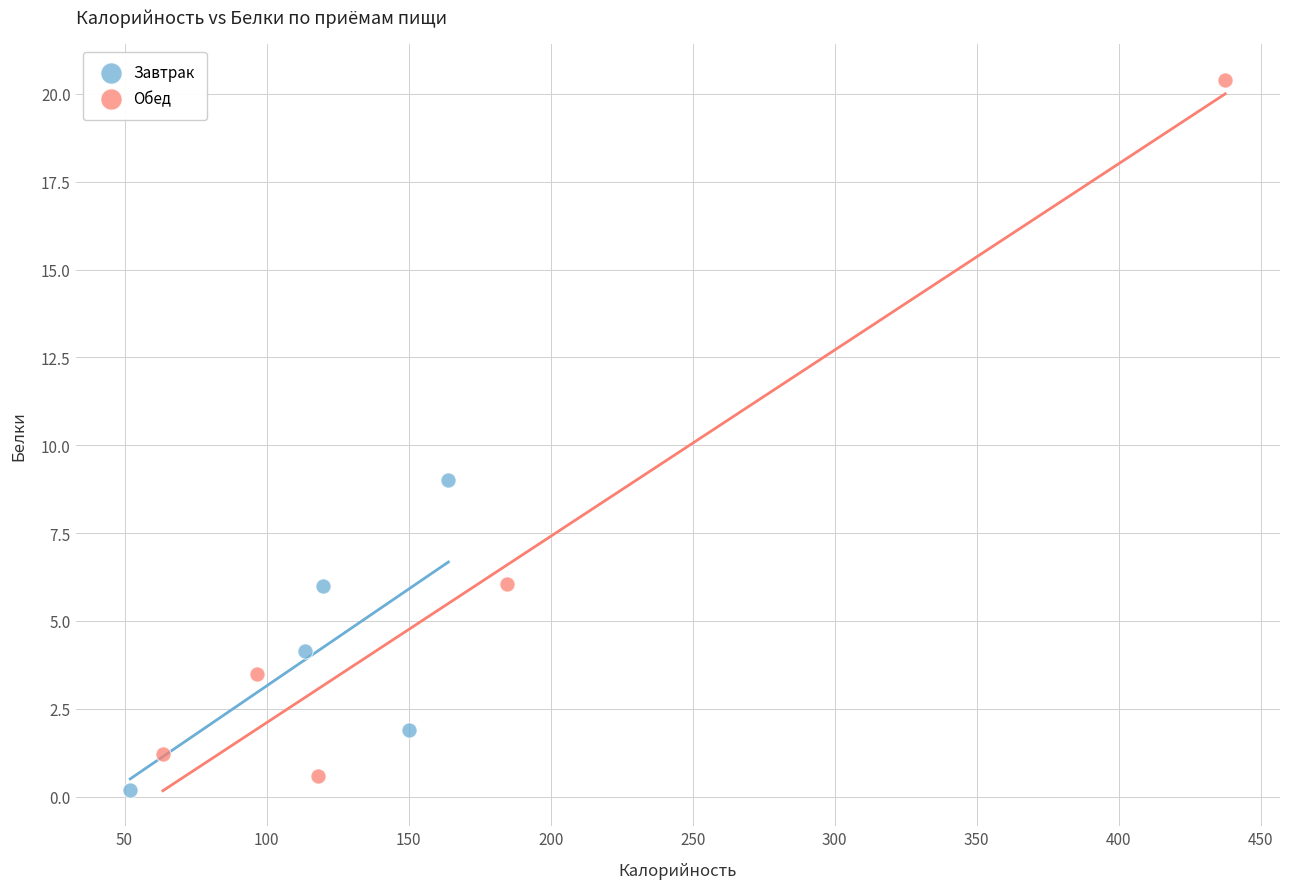

Which series contains the highest Y value?

Обед